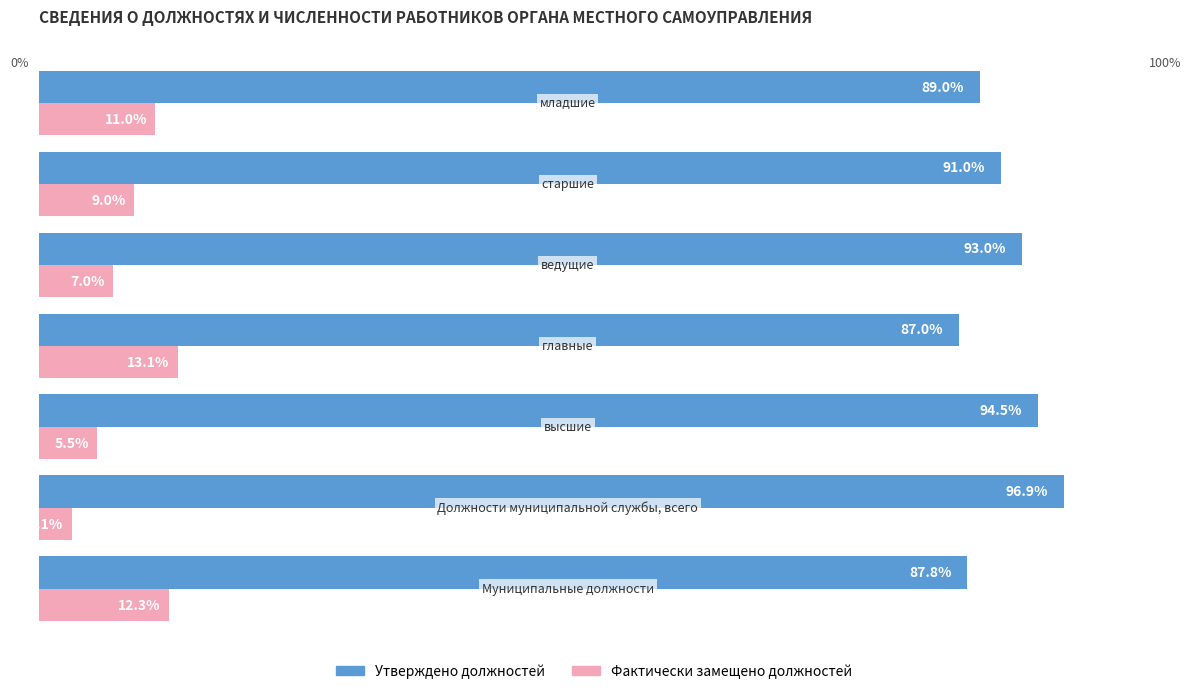

List the series in order of their overall mean, highest first.

Утверждено должностей, Фактически замещено должностей